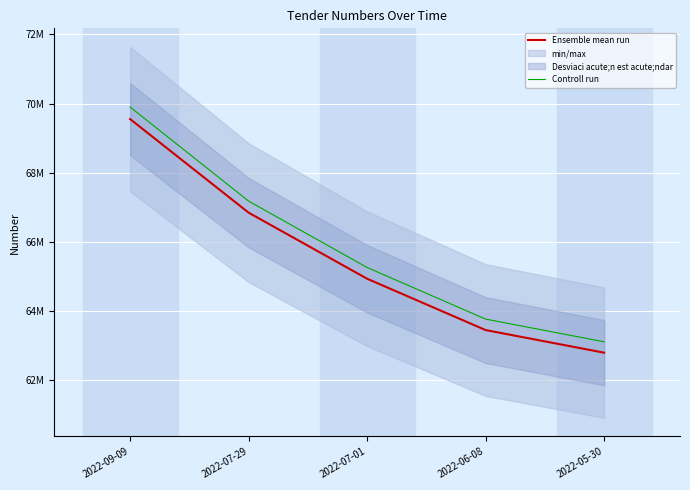

Rank the series by their maximum value, from lowest to highest.

Ensemble mean run, Controll run